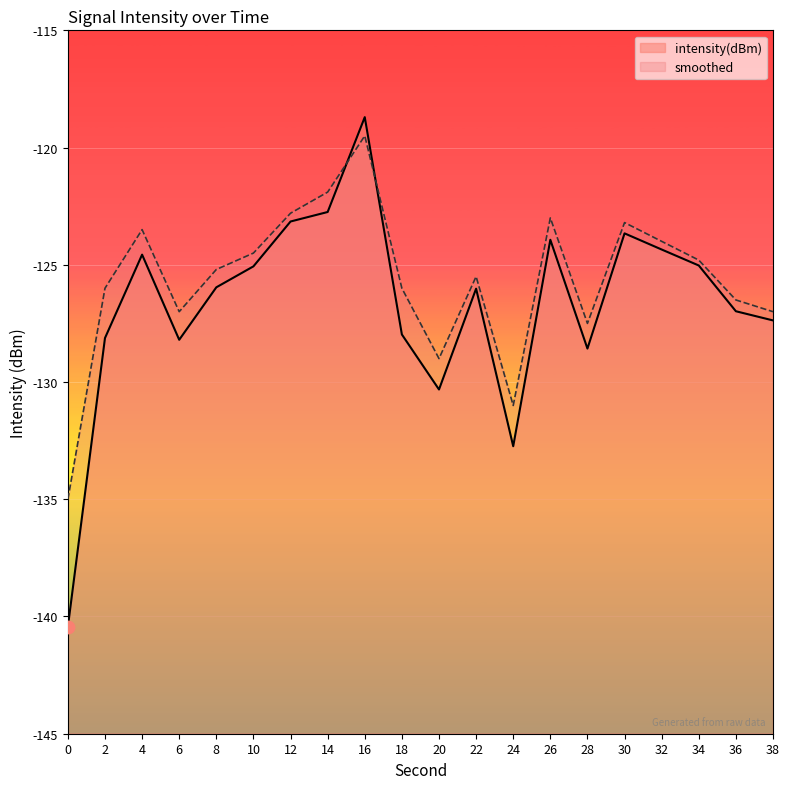

Which series has the largest total across all categories?

smoothed